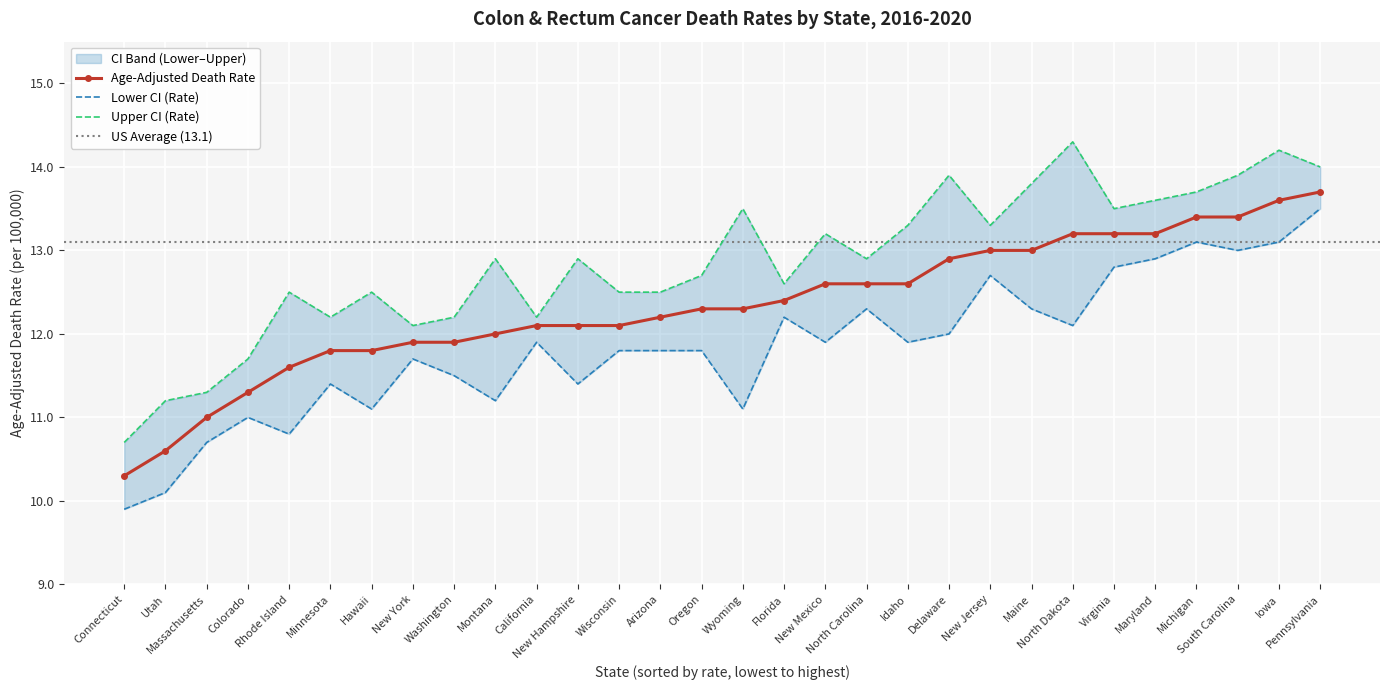

What is the label of the 22nd point from the right?

Washington